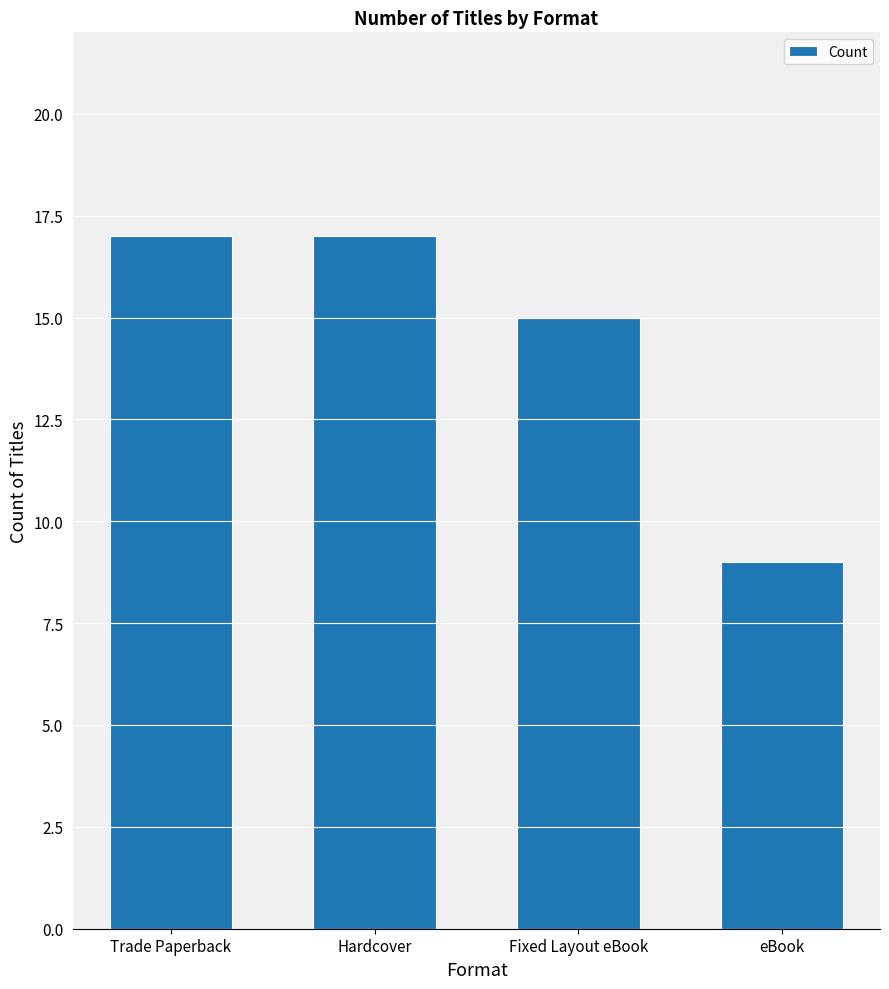

True or false: the data shows 20 at Fixed Layout eBook.

False